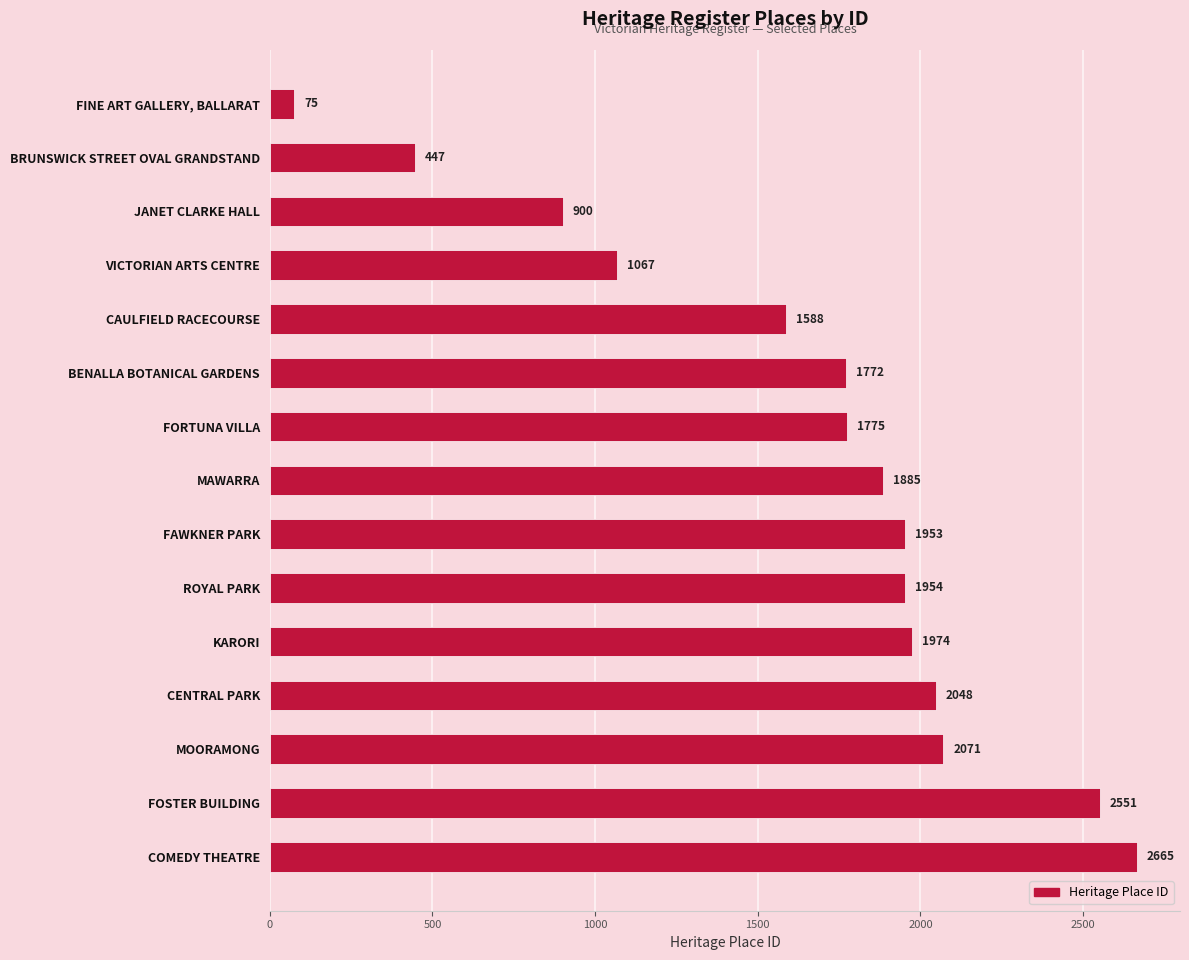

Rank the categories by value from lowest to highest.

FINE ART GALLERY, BALLARAT, BRUNSWICK STREET OVAL GRANDSTAND, JANET CLARKE HALL, VICTORIAN ARTS CENTRE, CAULFIELD RACECOURSE, BENALLA BOTANICAL GARDENS, FORTUNA VILLA, MAWARRA, FAWKNER PARK, ROYAL PARK, KARORI, CENTRAL PARK, MOORAMONG, FOSTER BUILDING, COMEDY THEATRE